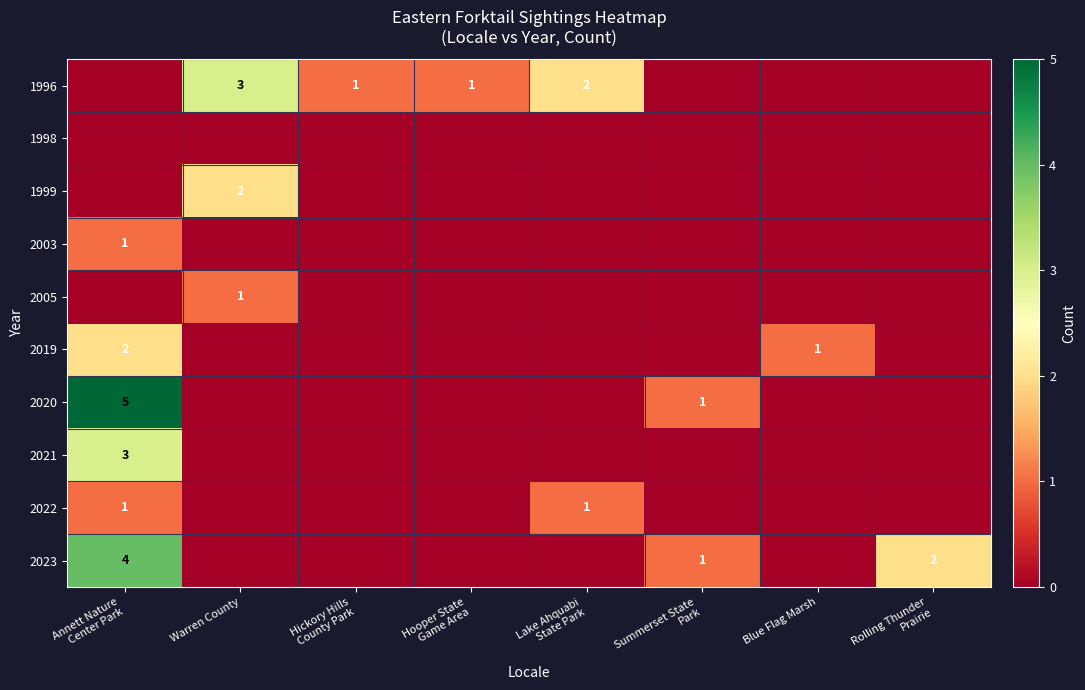

Rank the series by their maximum value, from highest to lowest.

2020, 2023, 1996, 2021, 1999, 2019, 2003, 2005, 2022, 1998